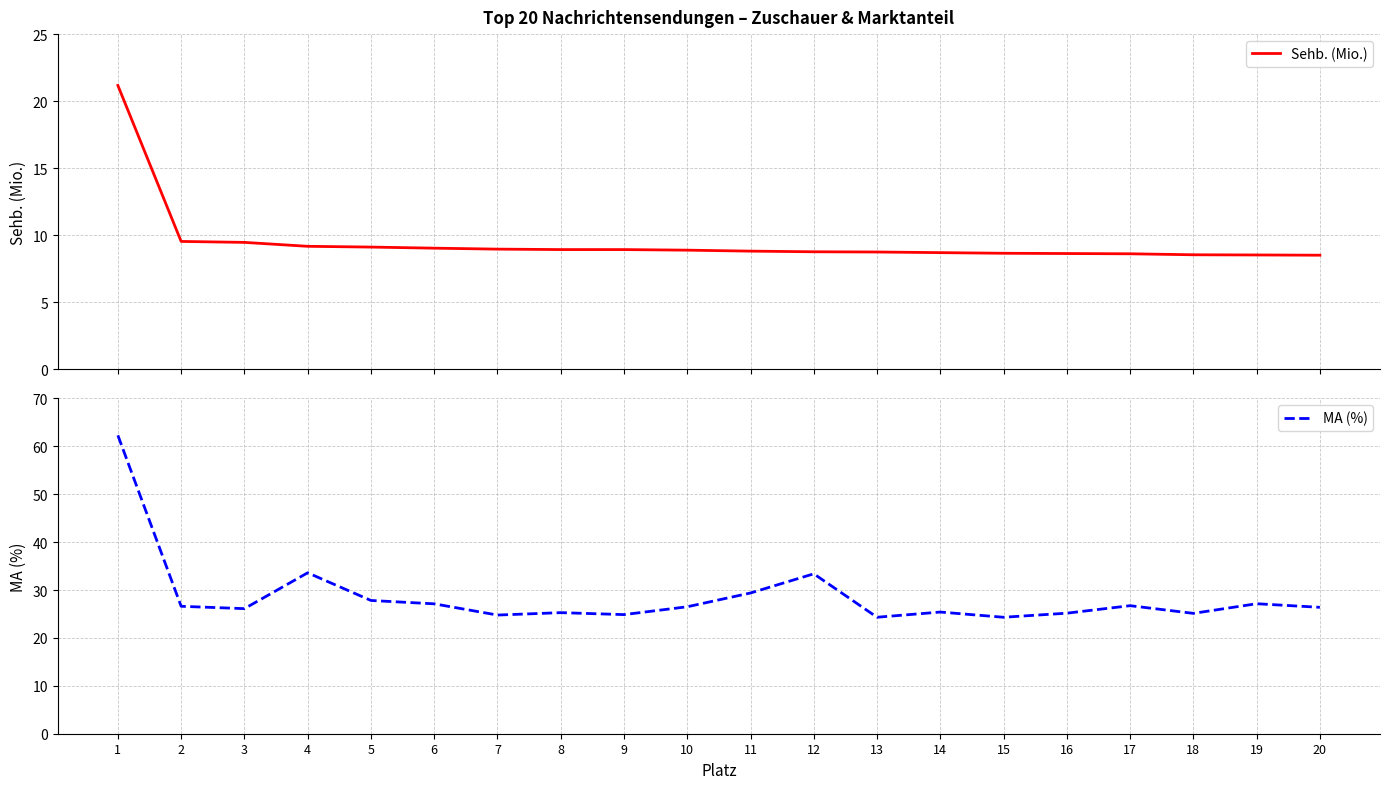

Which category has the highest value in the Sehb. (Mio.) series?

1